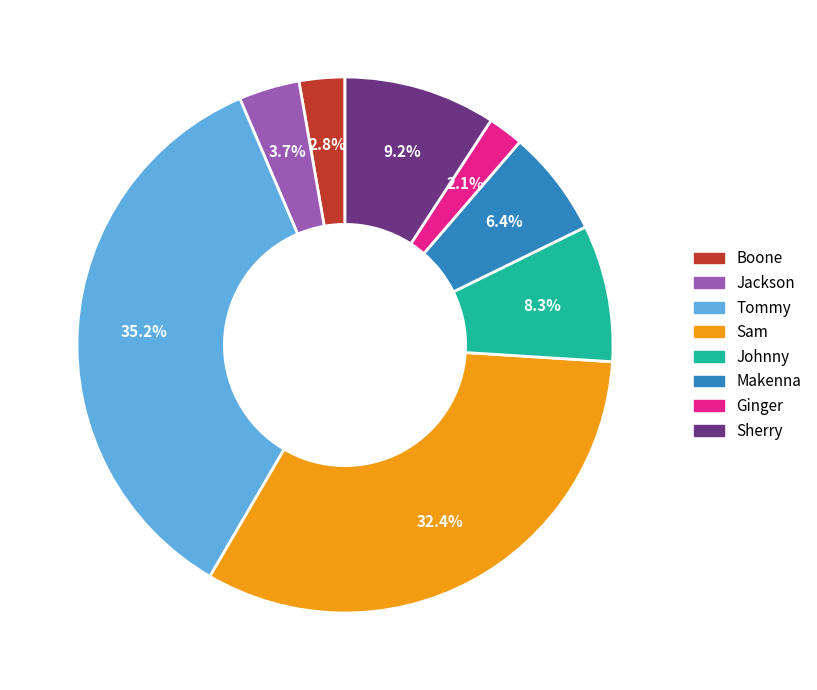

Does any single category account for the majority?

No